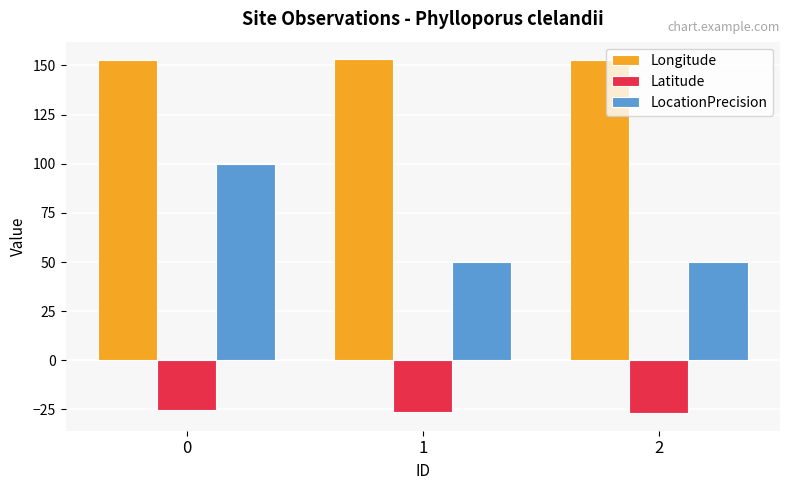

What is the total value across all series at 0?

227.6